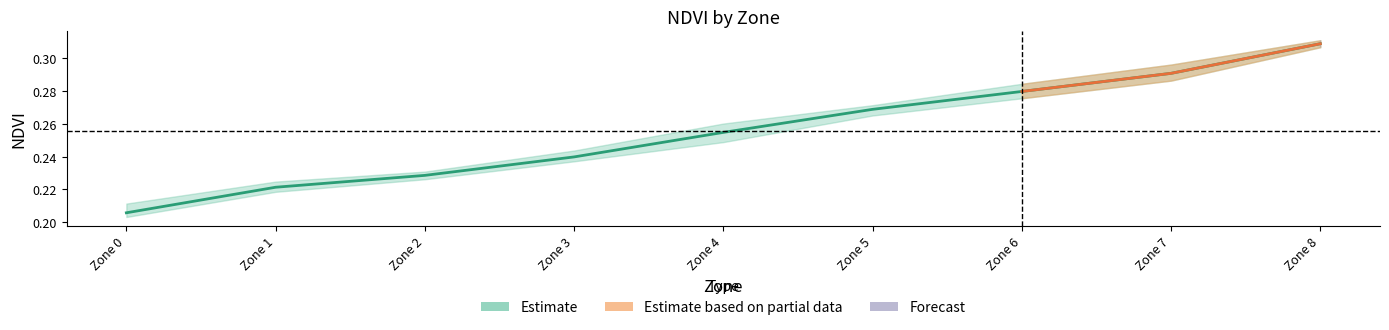

Reading left to right, list all the values displayed in this chart.

0.2	0.2	0.2	0.2	0.3	0.3	0.3	0.3	0.3